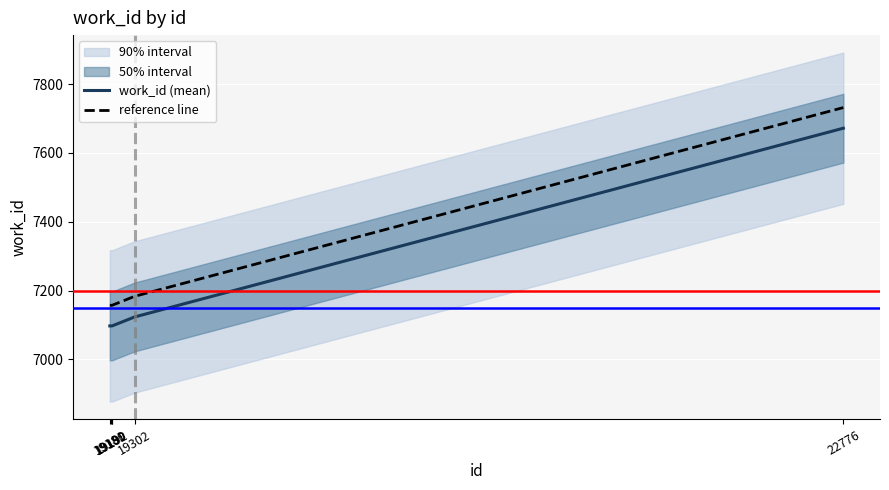

Rank the series at 19189 from highest to lowest value.

reference line, work_id (mean)